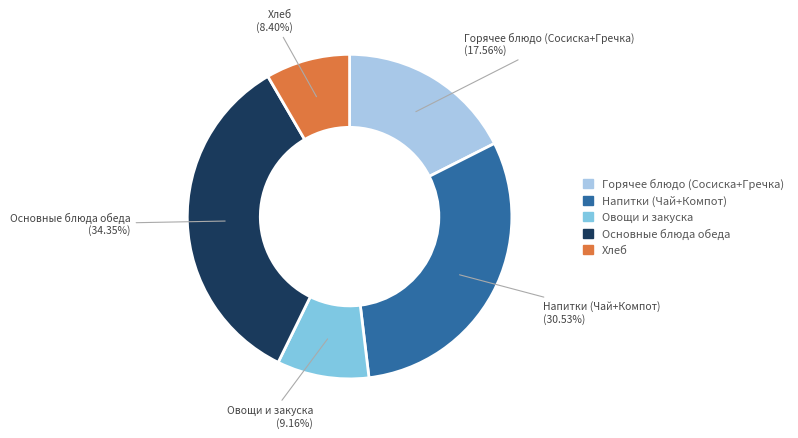

Is there a majority slice in this chart?

No